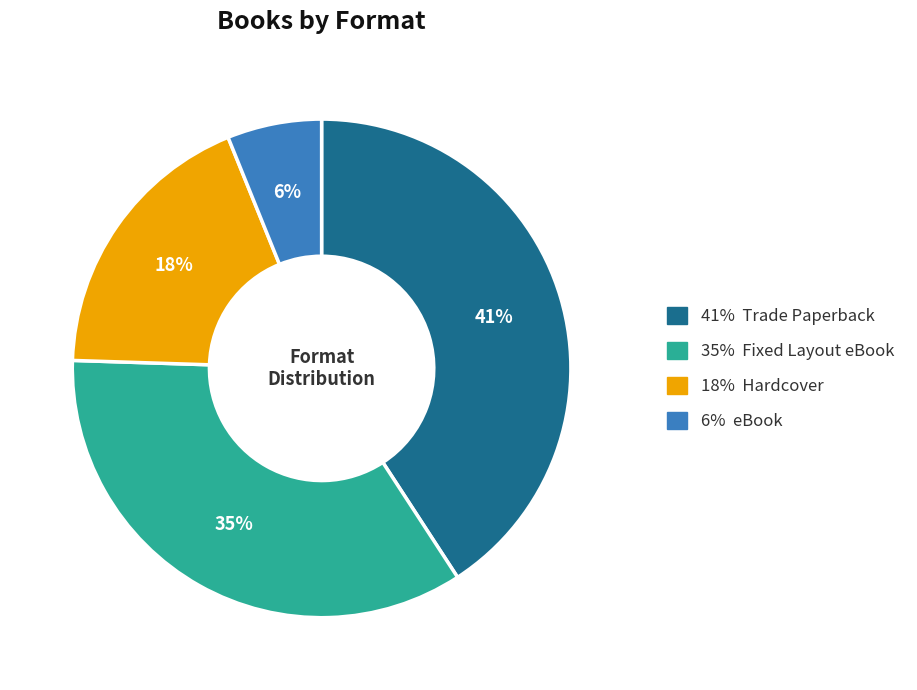

How many segments does this pie chart have?

4